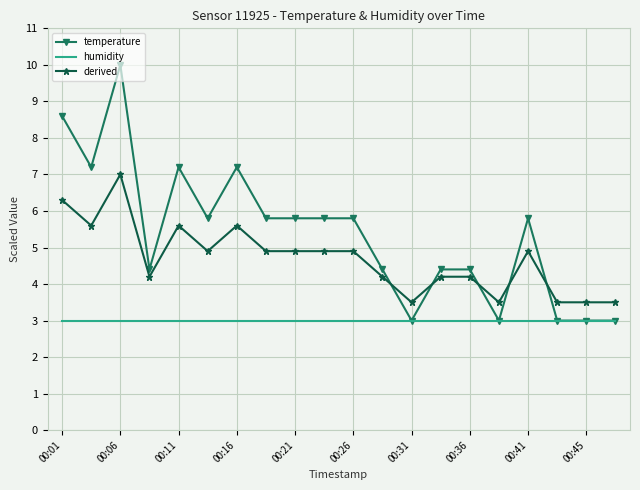

At how many categories does at least one series exceed 7?

5